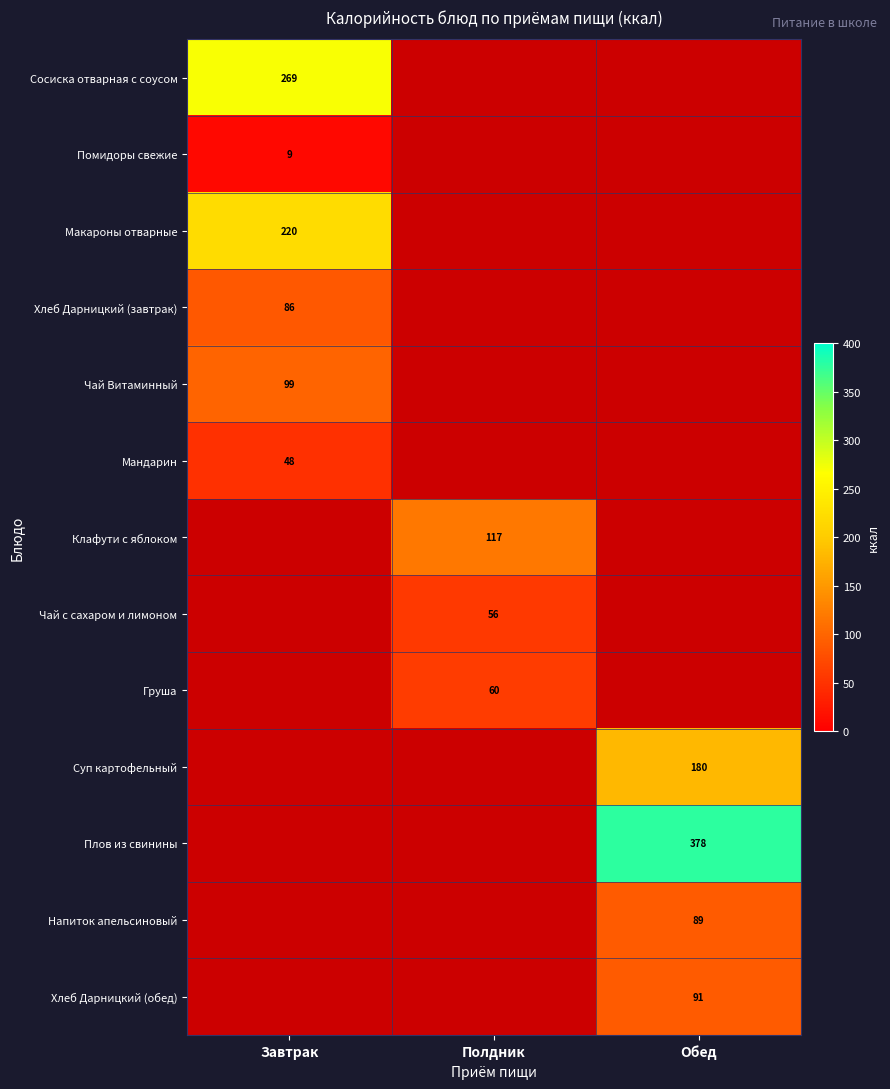

The Чай с сахаром и лимоном series shows 56 at Полдник. True or false?

True